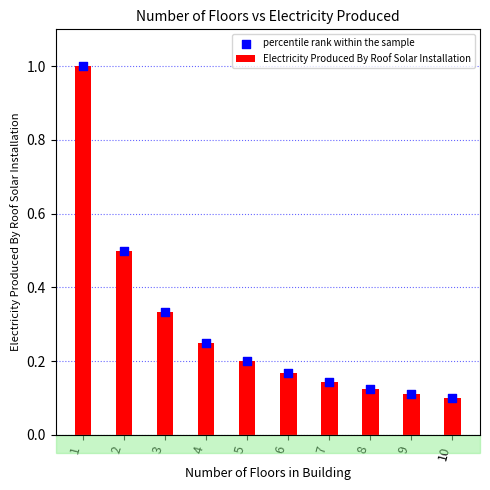

What is the total value across all series at 6?

0.3